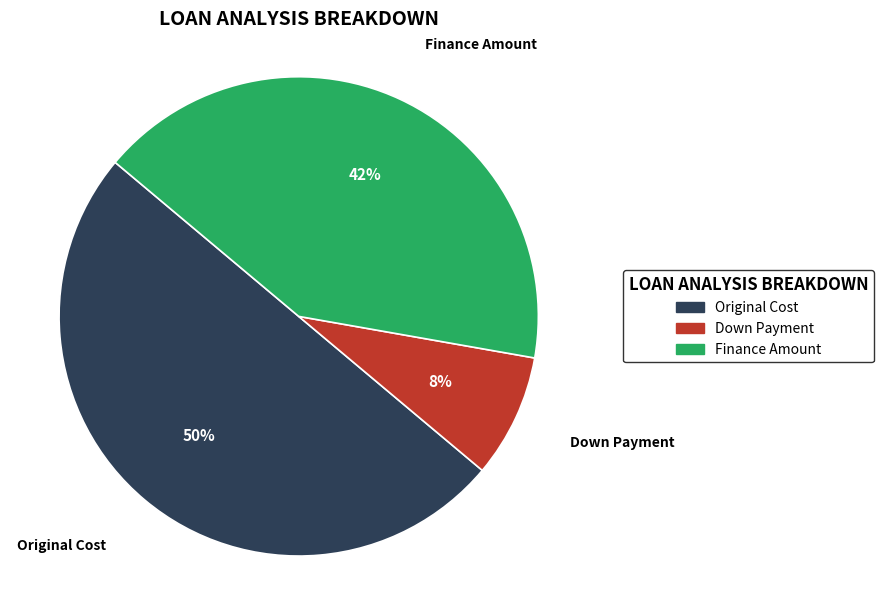

To the nearest percent, what is the difference between the largest and smallest slice percentages?

42%